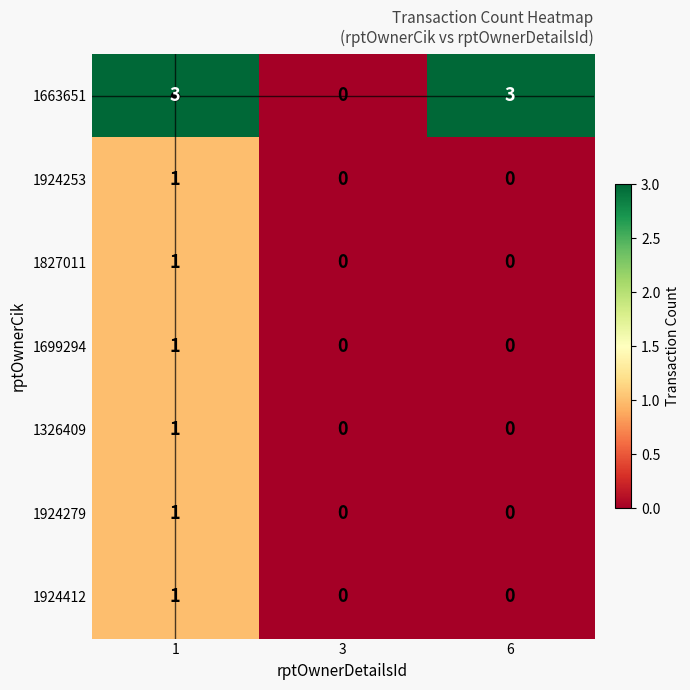

What is the maximum value shown in the chart?

3